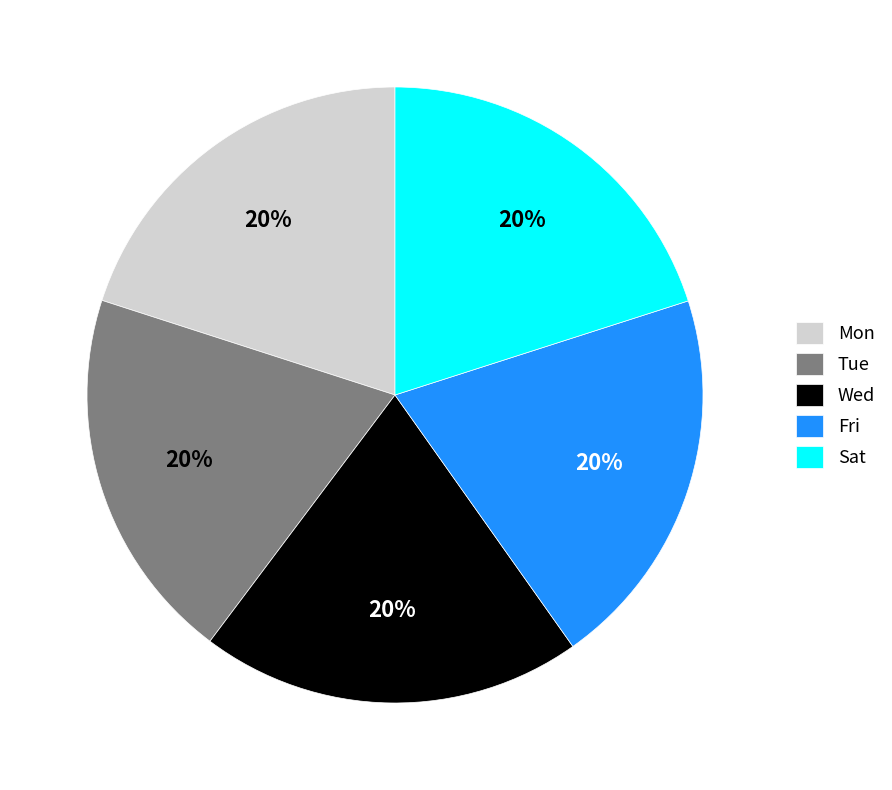

True or false: Mon accounts for 32% of the total.

False